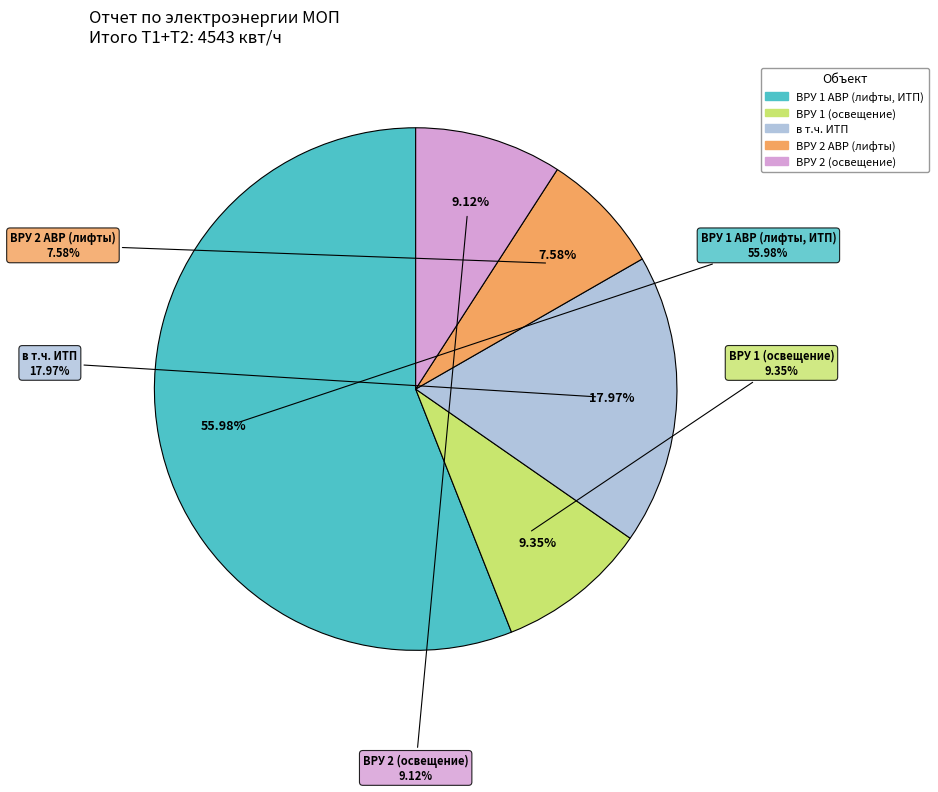

What percentage is the ВРУ 1 (освещение) slice, to the nearest percent?

9%